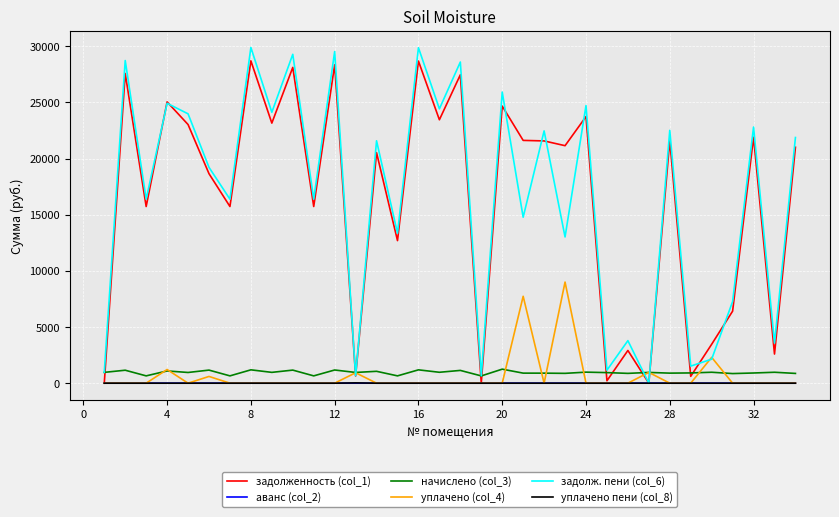

What is the minimum value for начислено (col_3)?

647.4